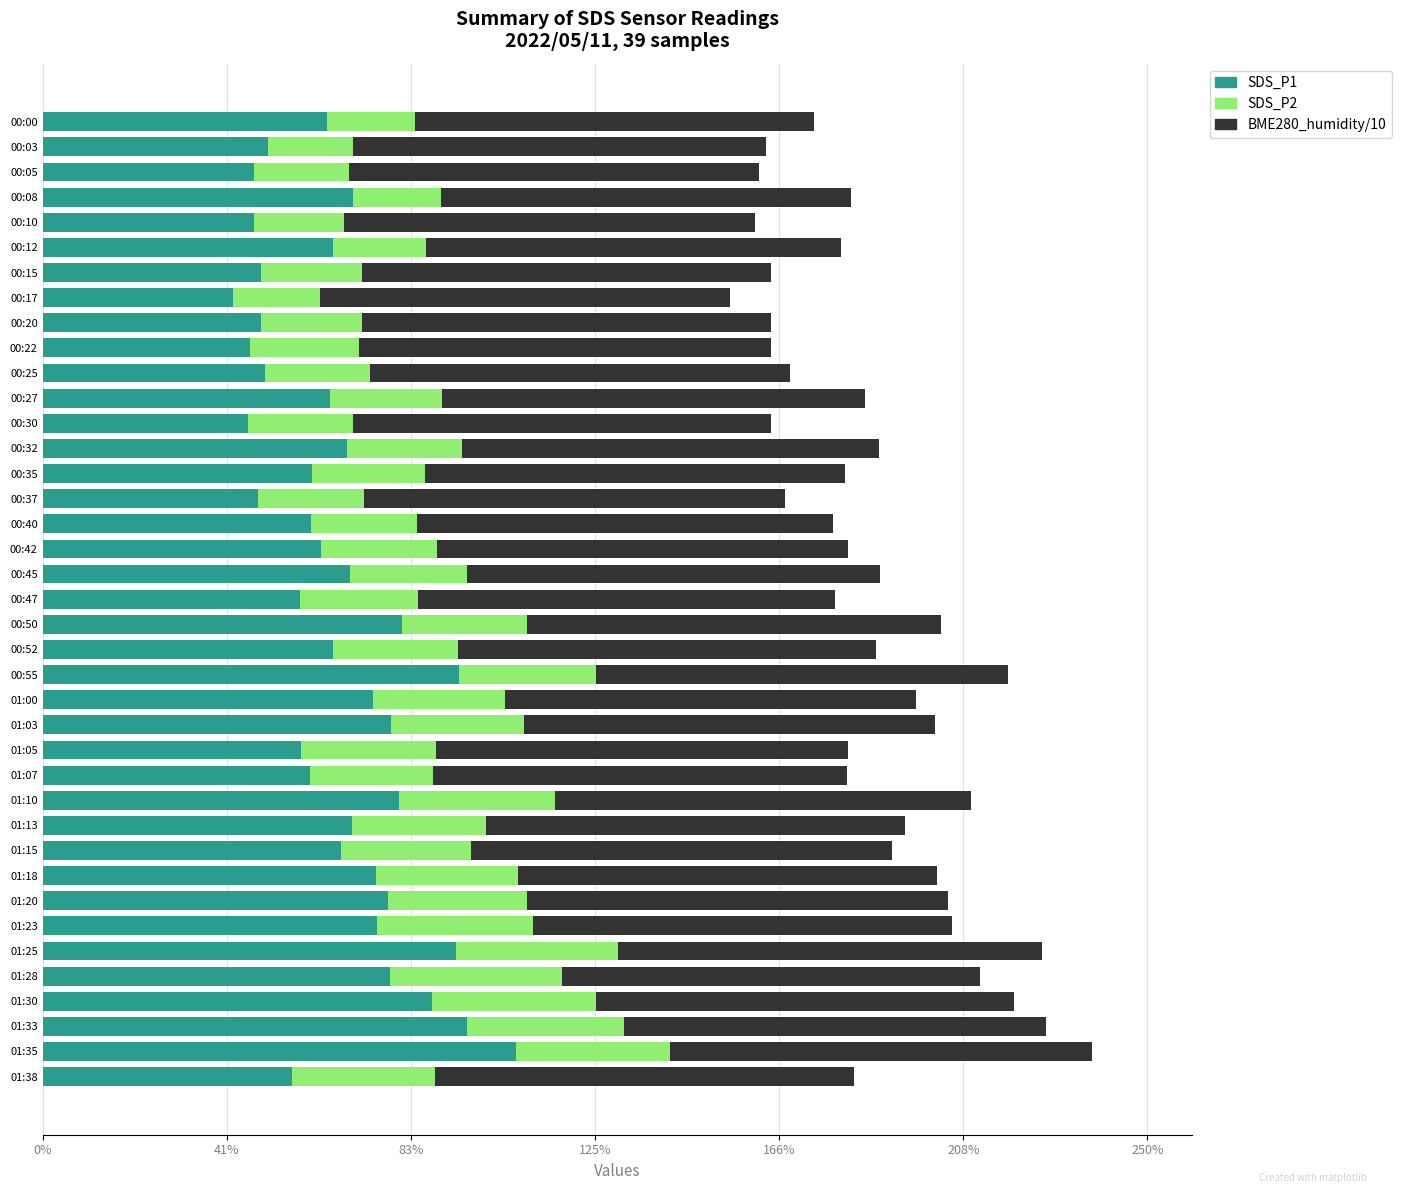

Which category has the highest value in the SDS_P1 series?

01:35